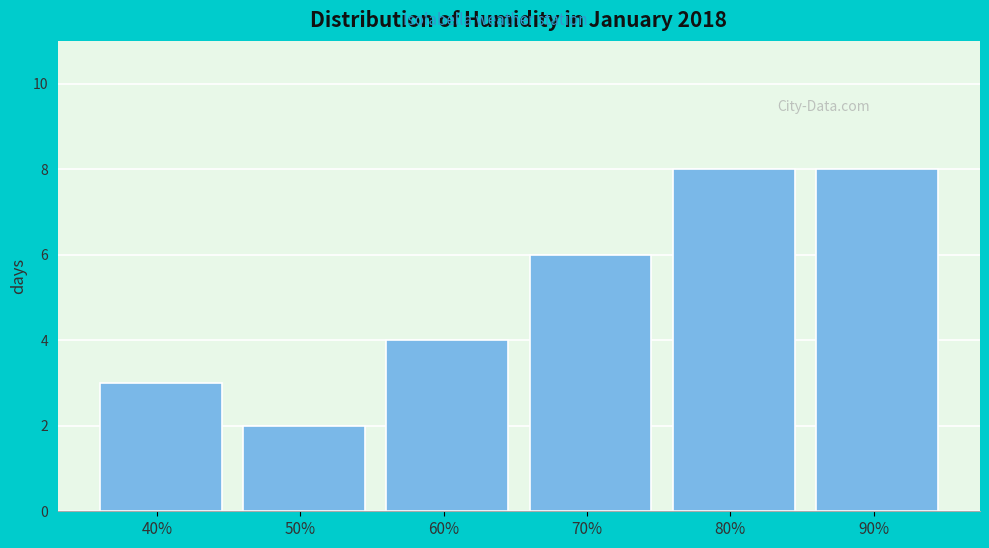

Reading left to right, transcribe all the data shown in this chart.

3	2	4	6	8	8